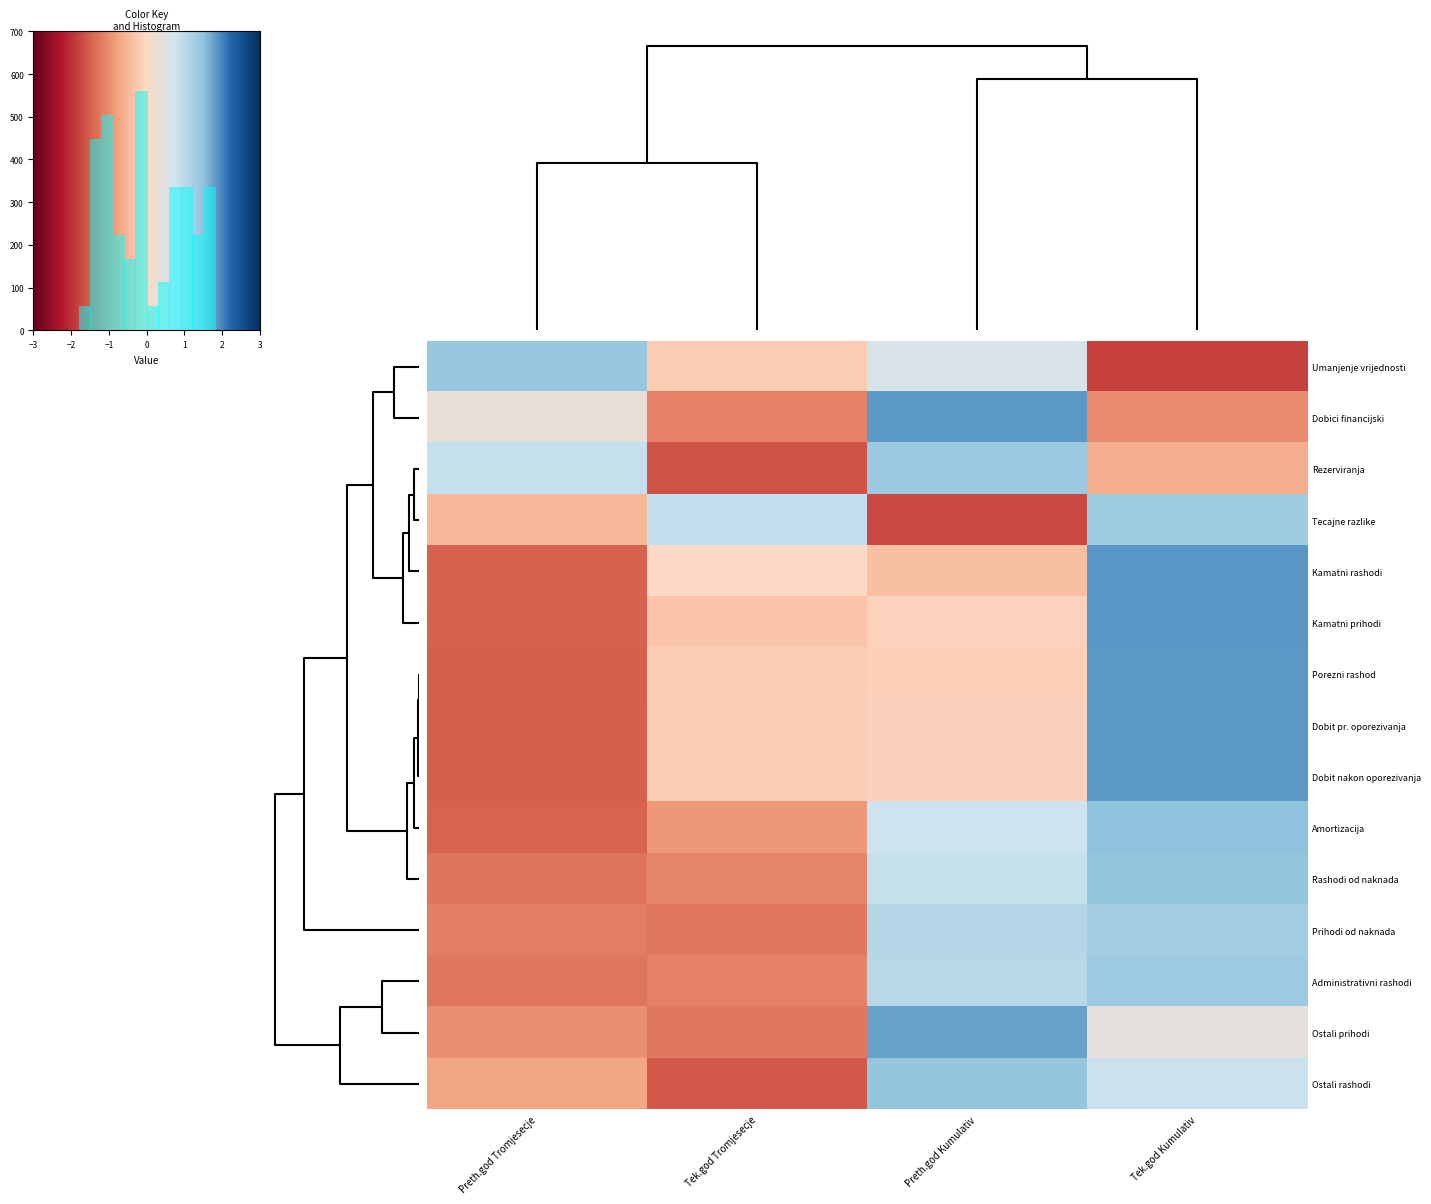

What is the difference between the maximum and minimum values in the Rashodi od naknada series?

2.3